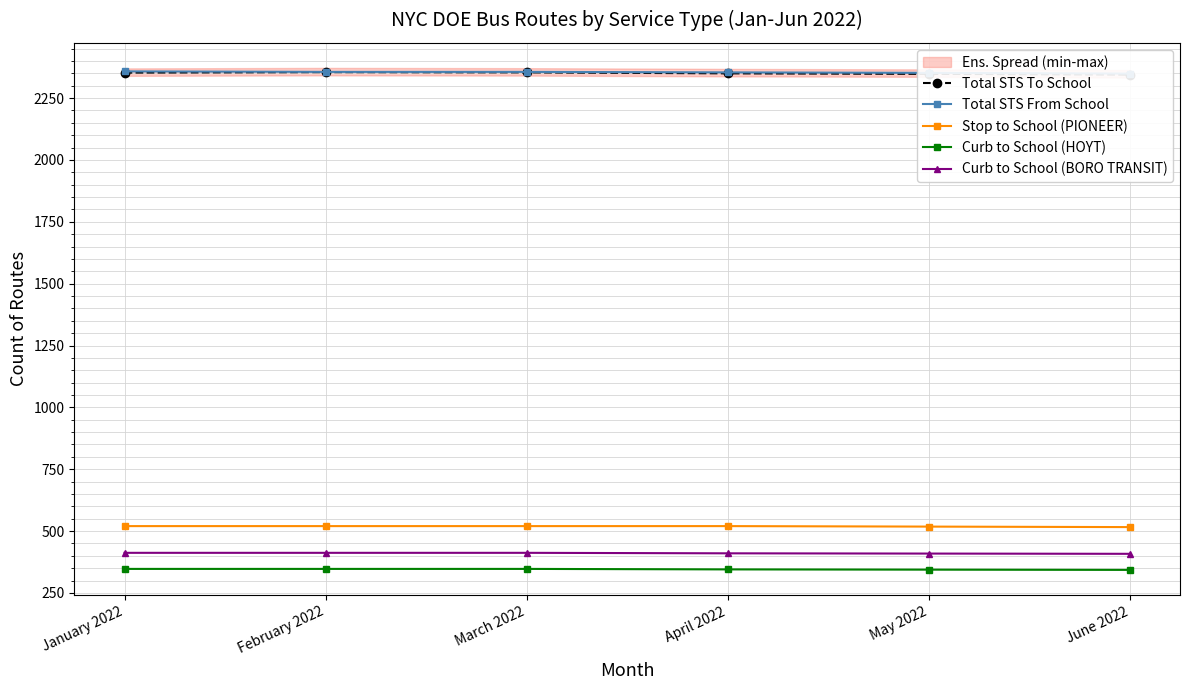

Is the value of Total STS To School at March 2022 greater than the value of Total STS From School at January 2022?

No